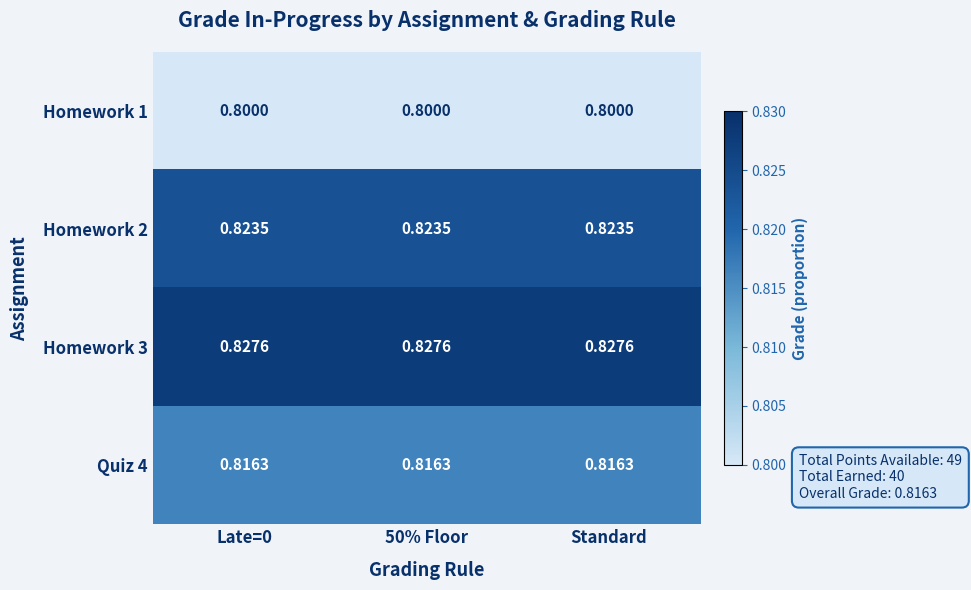

At how many categories does at least one series exceed 0?

3